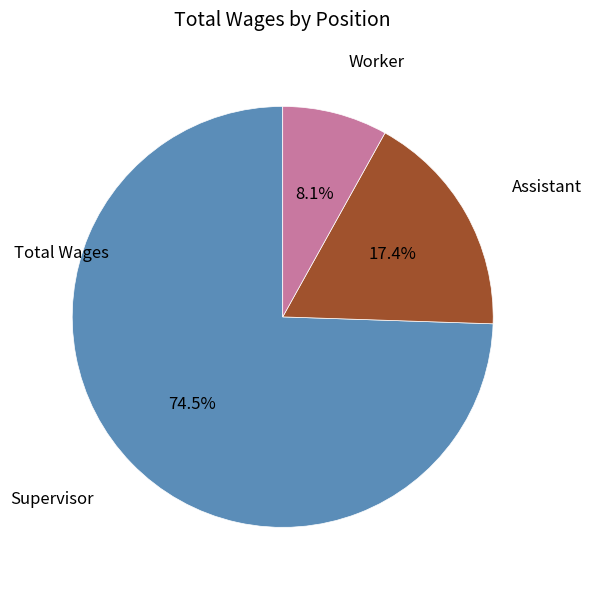

What is the largest slice in the pie chart?

Supervisor